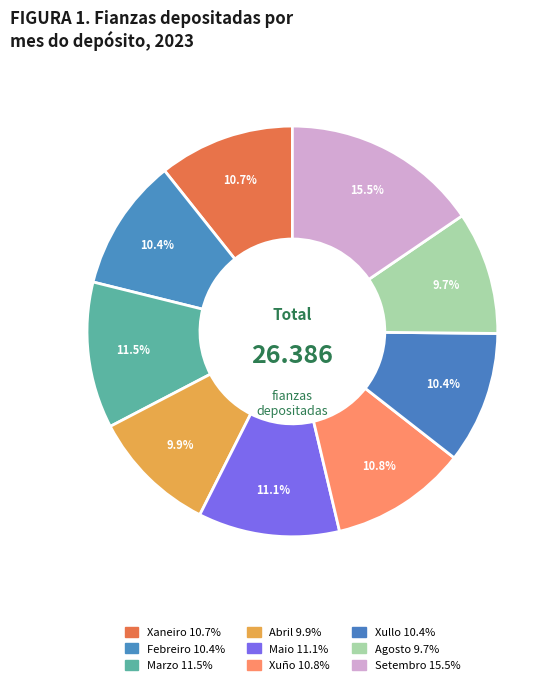

Between Agosto and Xuño, which is larger?

Xuño